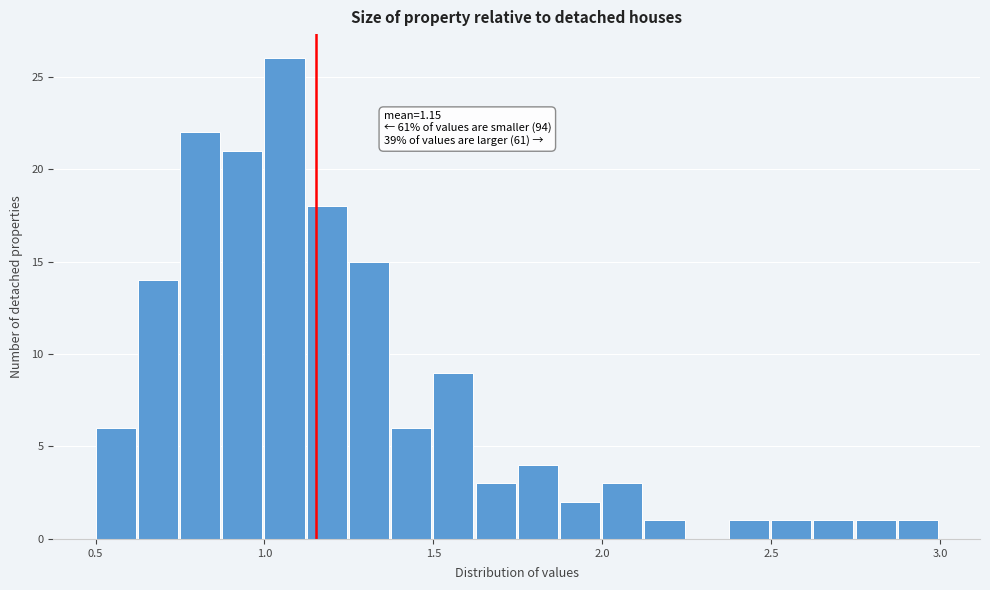

Read against the x-axis, roughly where is the centre of the tallest bar?

1.05